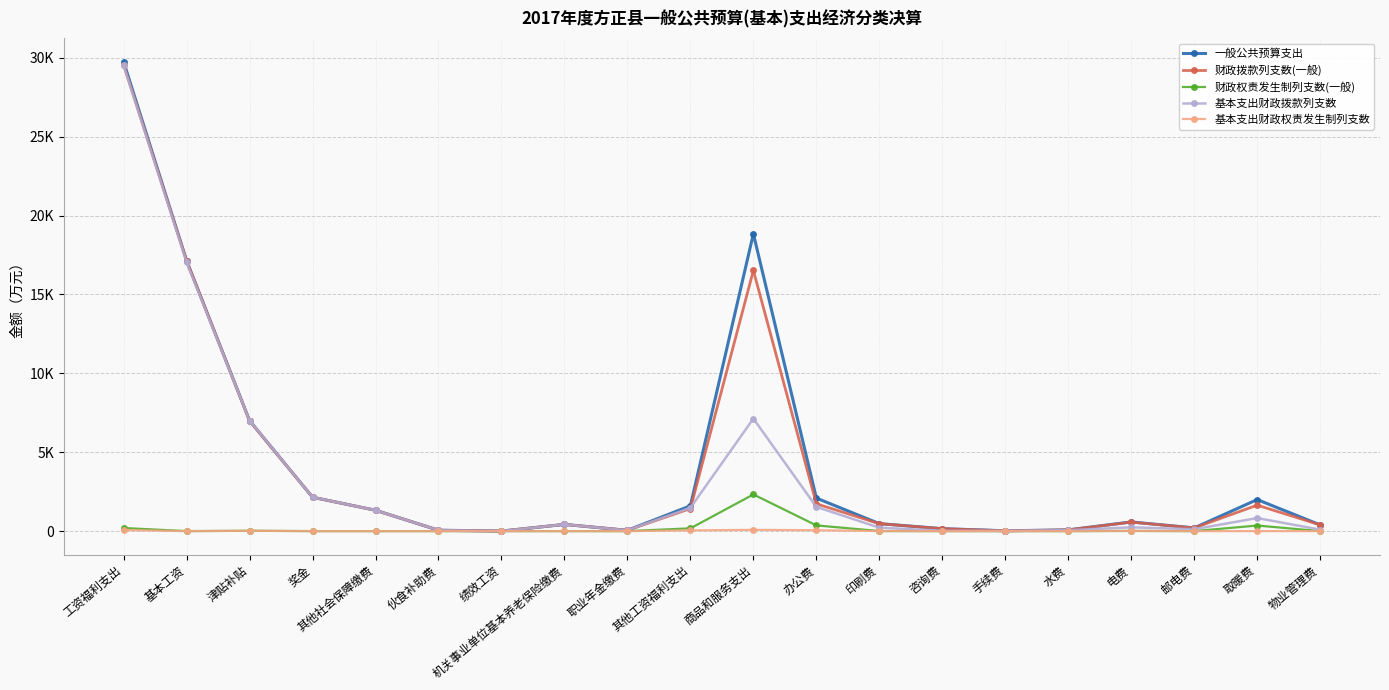

True or false: 基本支出财政拨款列支数 has a value of 2372 at 其他社会保障缴费.

False